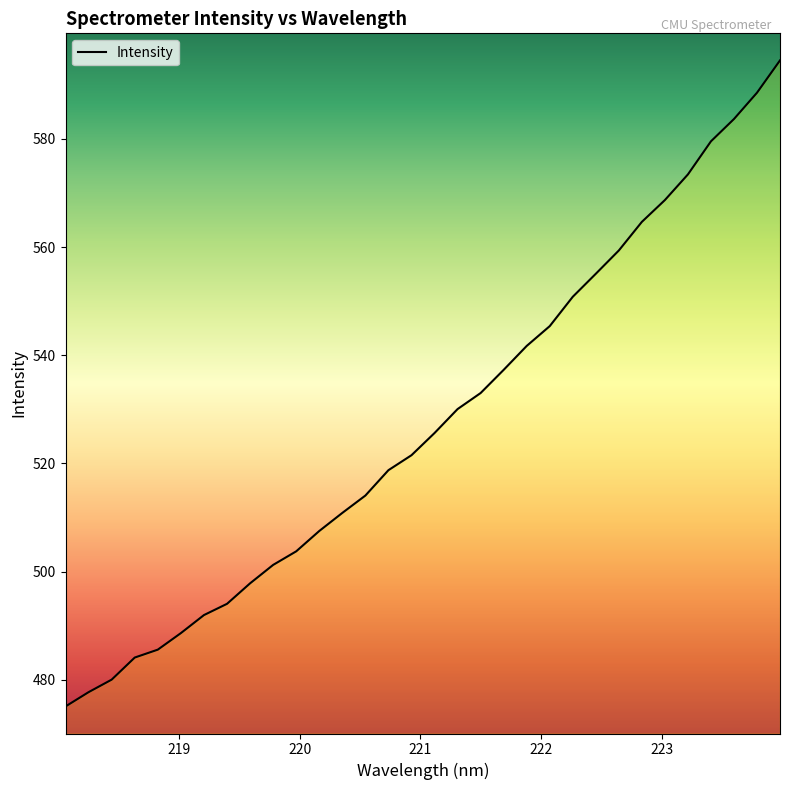

How many series are shown in this chart?

1